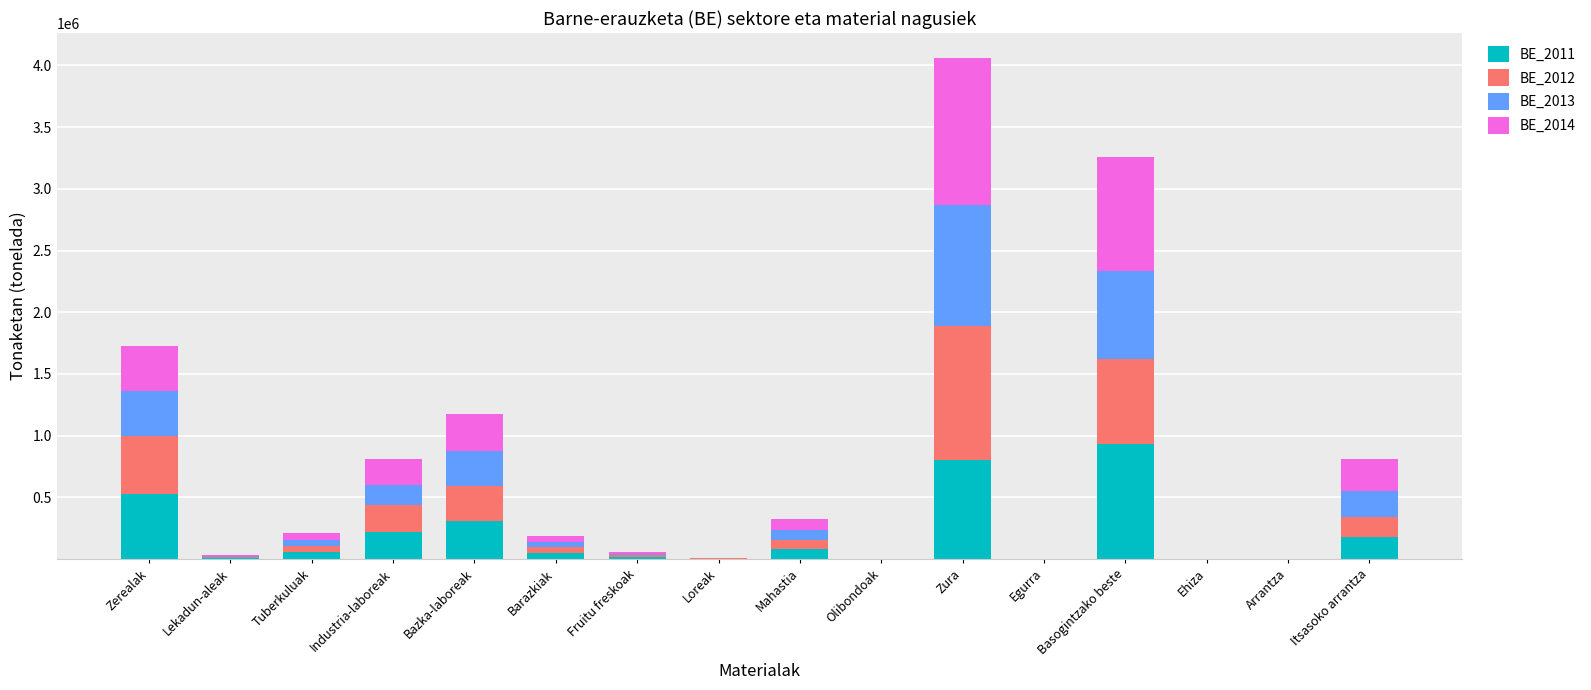

At which category is the sum across all series the highest?

Zura